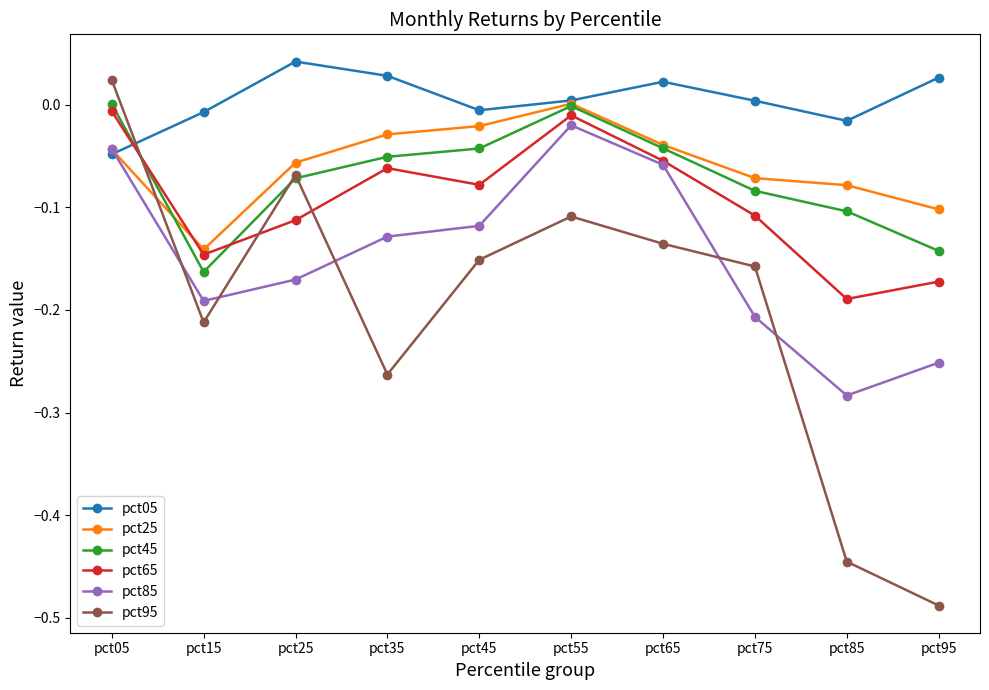

At how many categories does at least one series exceed 0?

7